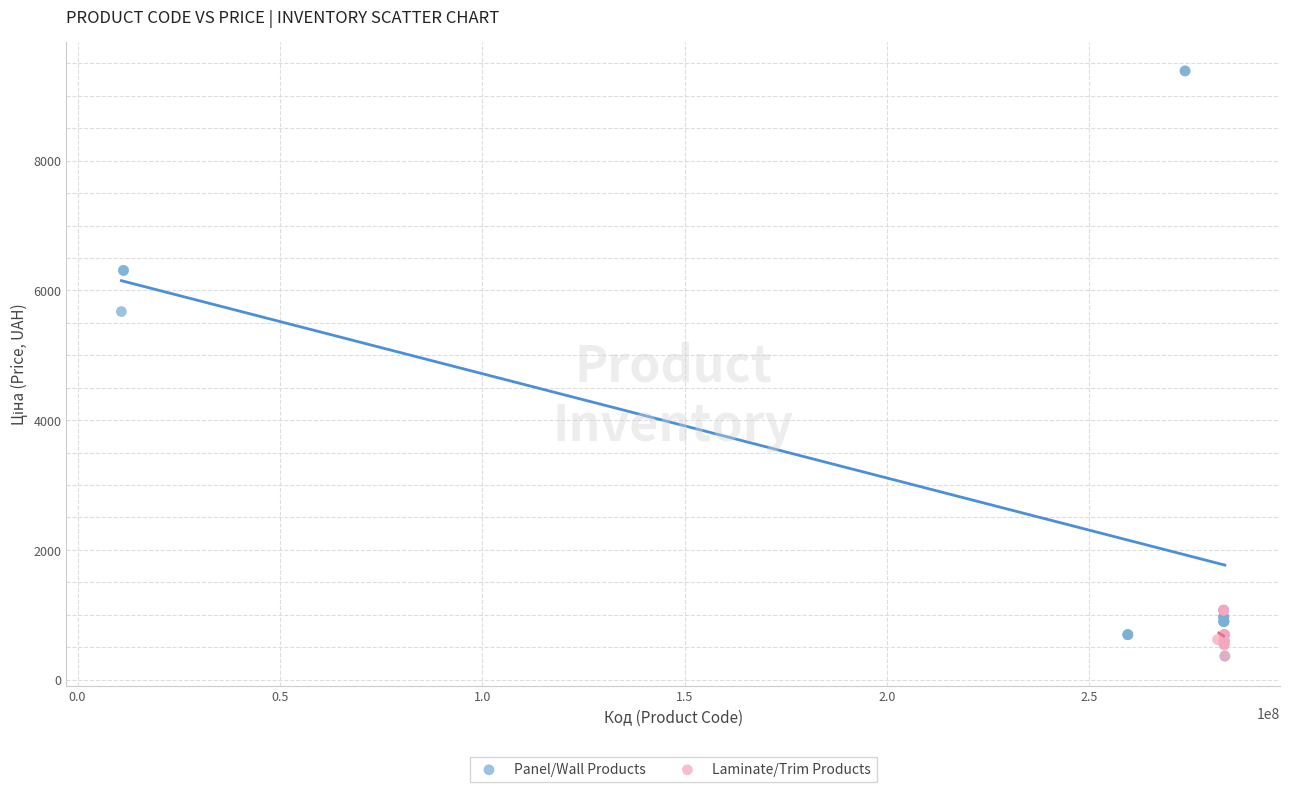

Which series has the widest spread of Y values?

Panel/Wall Products